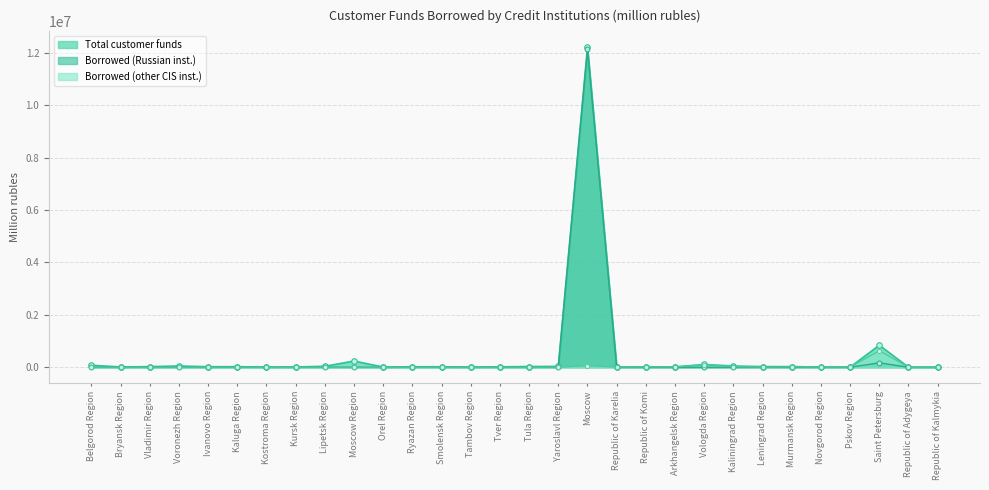

True or false: Borrowed by credit inst. (Russian) has more than 0 interior local peaks.

True